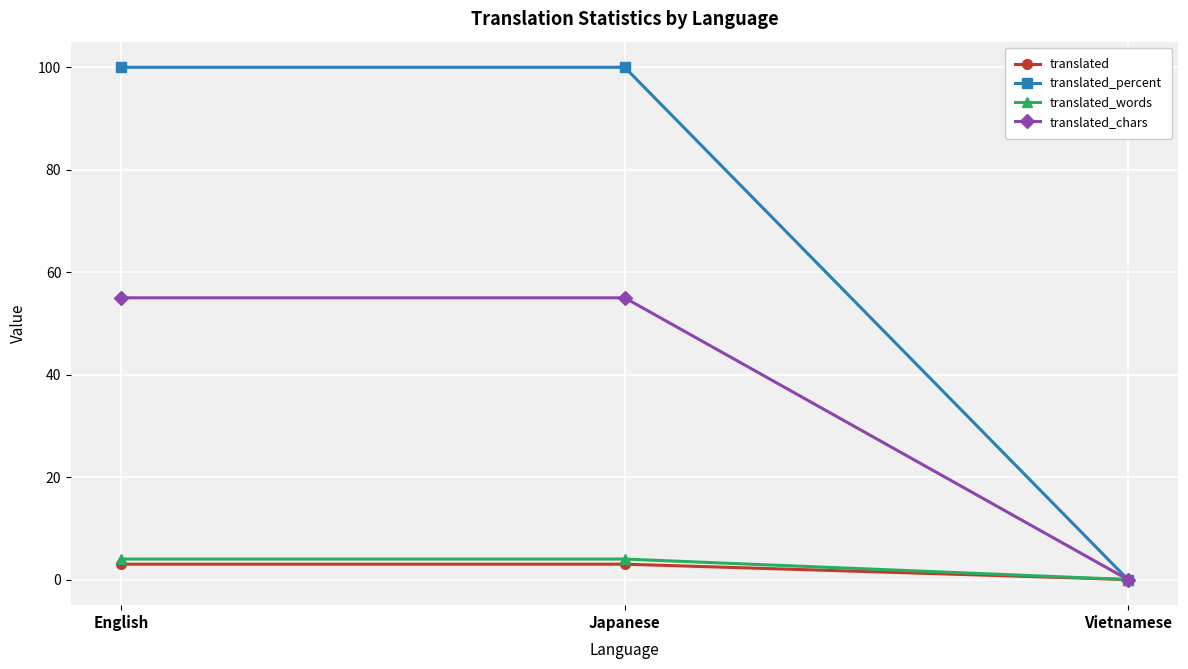

At how many categories does at least one series exceed 36?

2